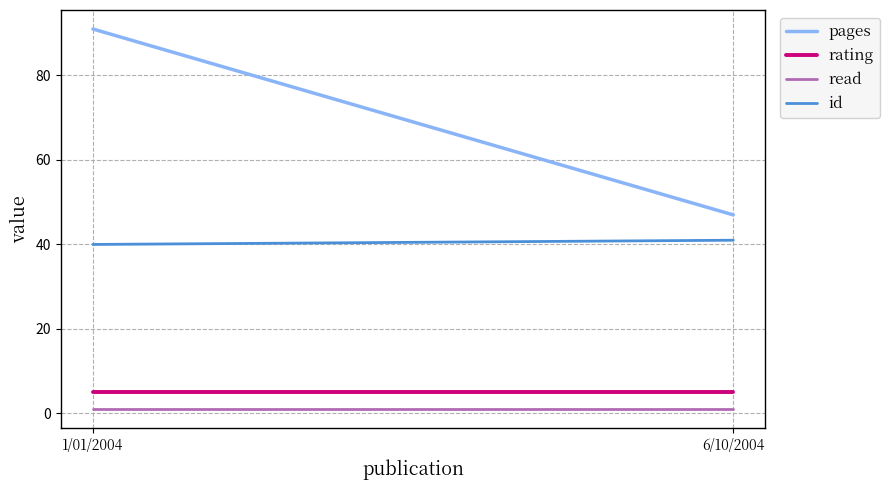

What is the minimum value shown in the chart?

1